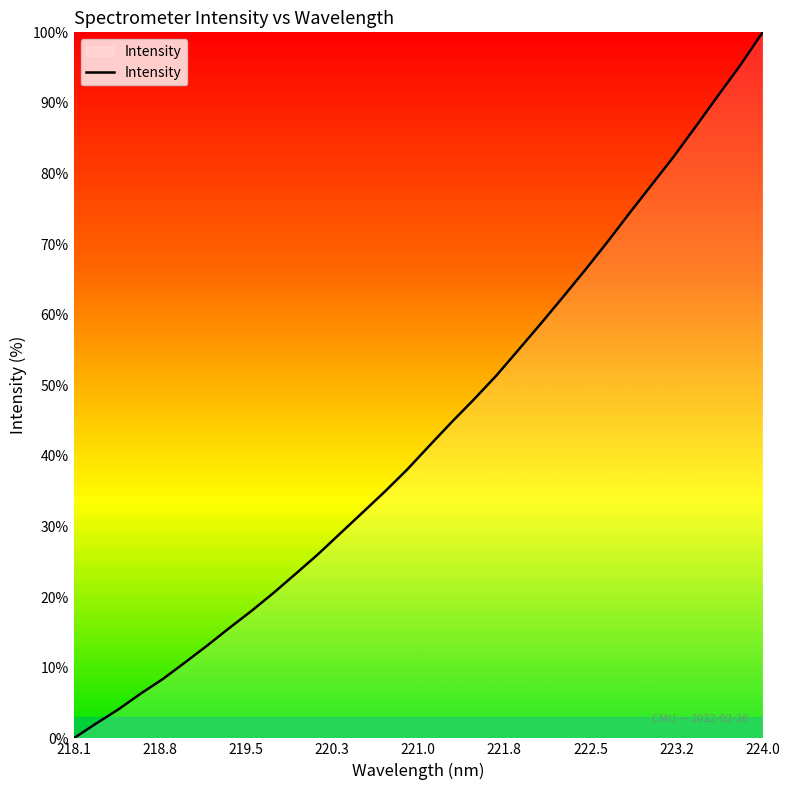

What is the maximum value shown in the chart?

100.0